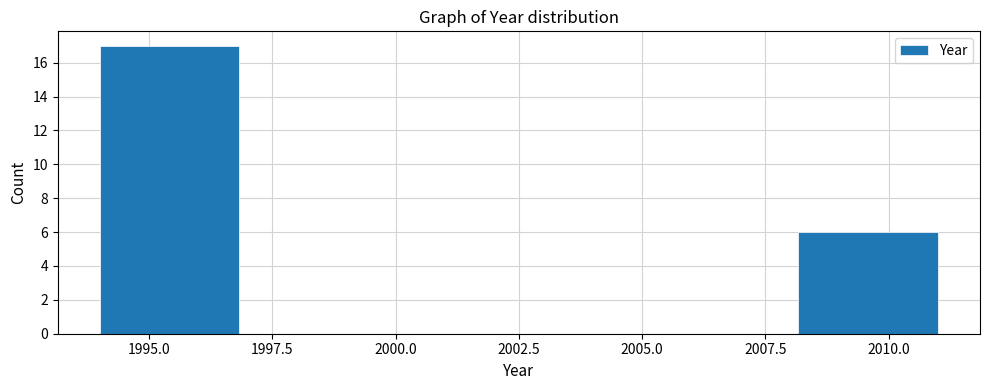

Reading left to right, list every bar in this chart as the range it spans on the x-axis followed by its height. Neither the bar edges nor the heights are printed on the chart, so give them approximately, as read against the axes.

1994.0 to 1997.0: 17
1997.0 to 1999.5: 0
1999.5 to 2002.5: 0
2002.5 to 2005.5: 0
2005.5 to 2008.0: 0
2008.0 to 2011.0: 6